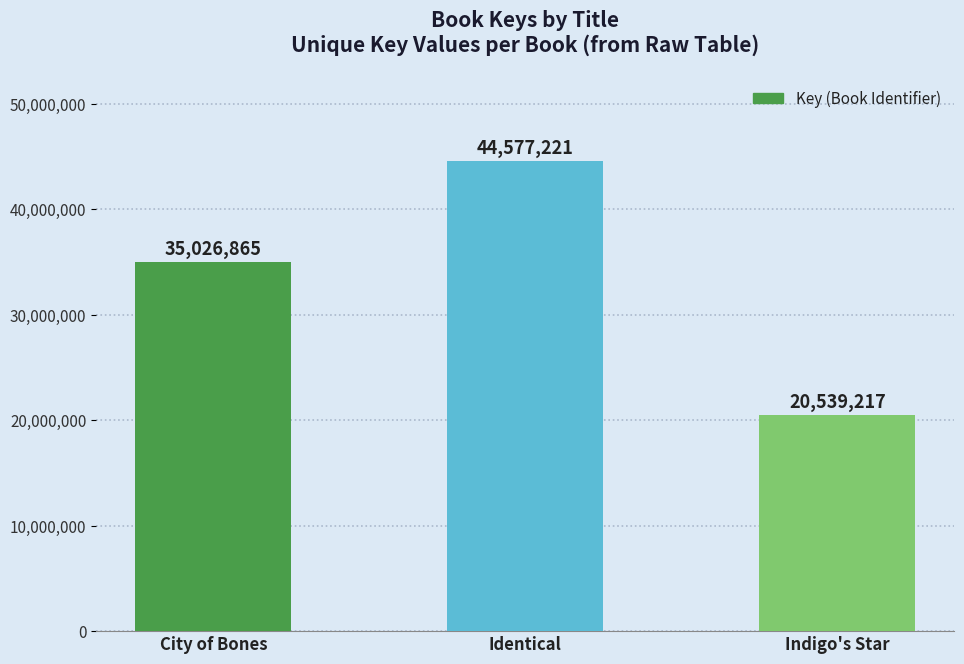

What is the difference between the maximum and minimum values?

24038004